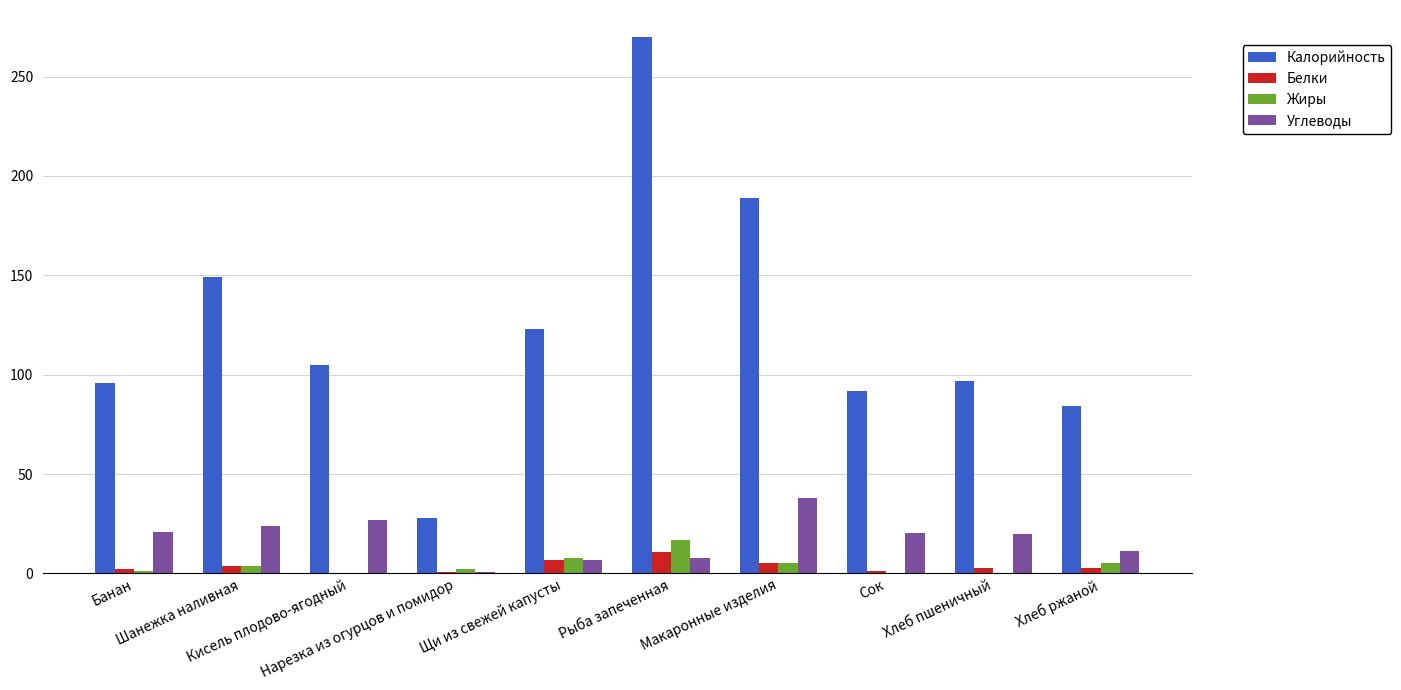

What is the greatest value displayed?

270.0